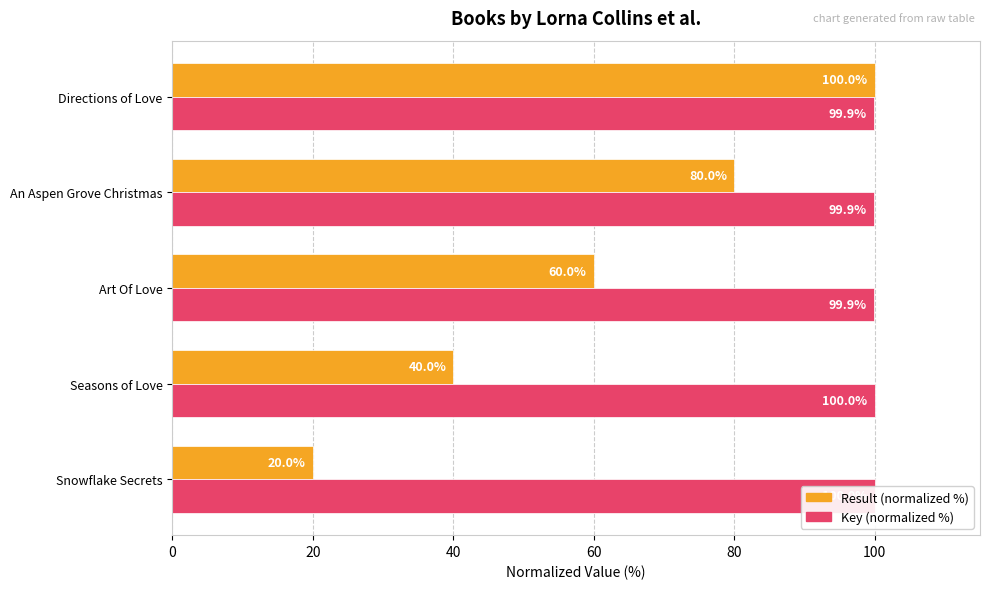

What is the spread (max minus min) of values at Art Of Love?

39.9